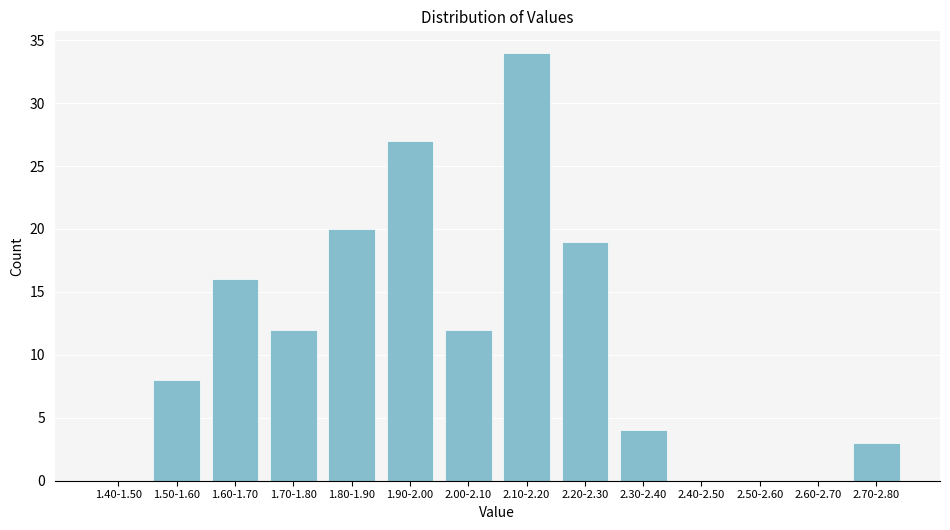

Reading left to right, what are all the values shown in this chart?

1.40-1.50=0	1.50-1.60=8	1.60-1.70=16	1.70-1.80=12	1.80-1.90=20	1.90-2.00=27	2.00-2.10=12	2.10-2.20=34	2.20-2.30=19	2.30-2.40=4	2.40-2.50=0	2.50-2.60=0	2.60-2.70=0	2.70-2.80=3